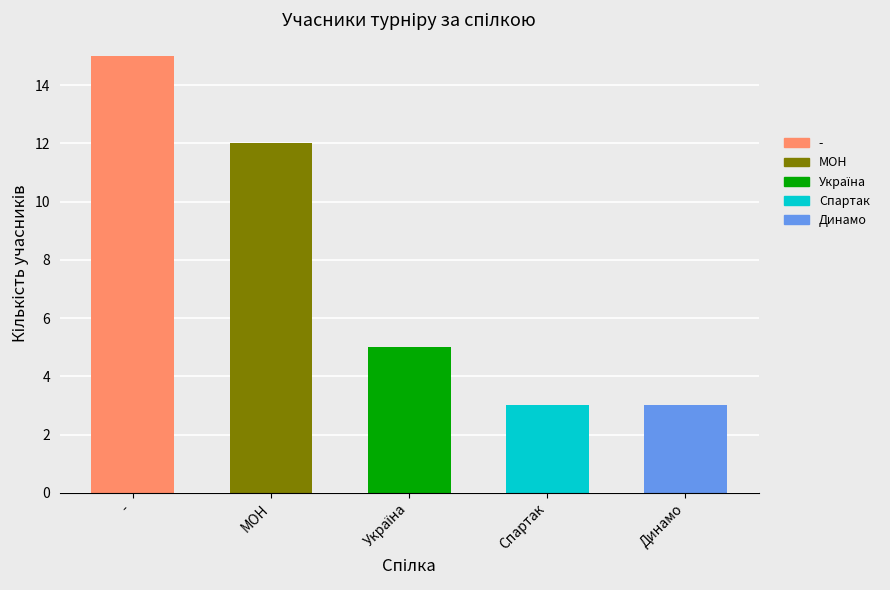

What is the label of the 4th bar from the left?

Спартак